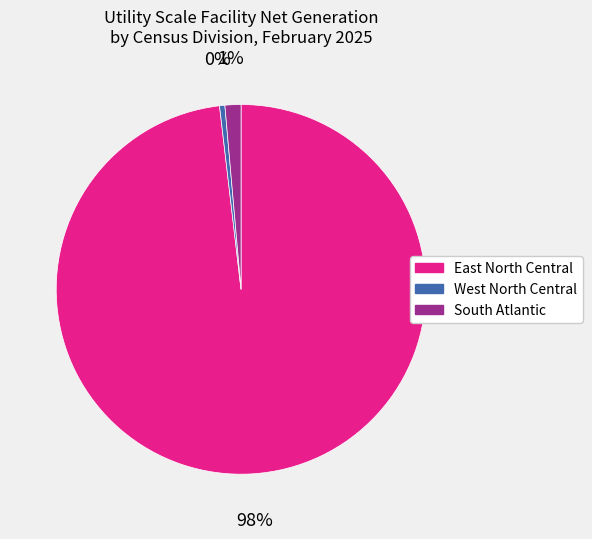

Between South Atlantic and West North Central, which is larger?

South Atlantic